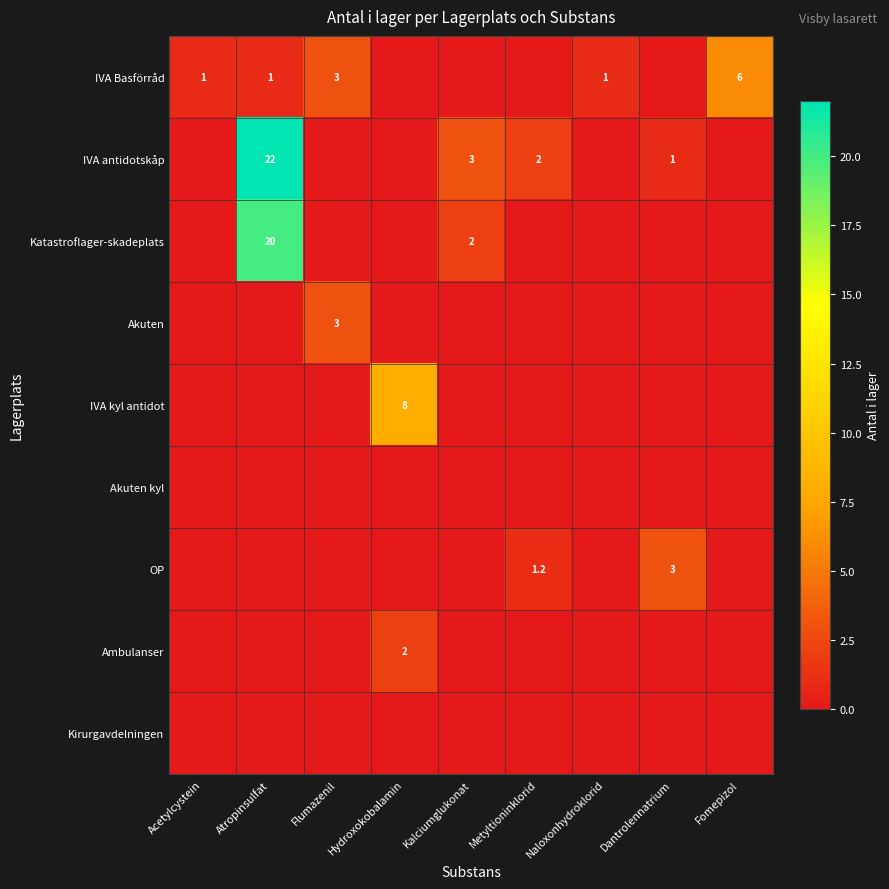

Where is IVA kyl antidot nearest to the value 4?

Acetylcystein